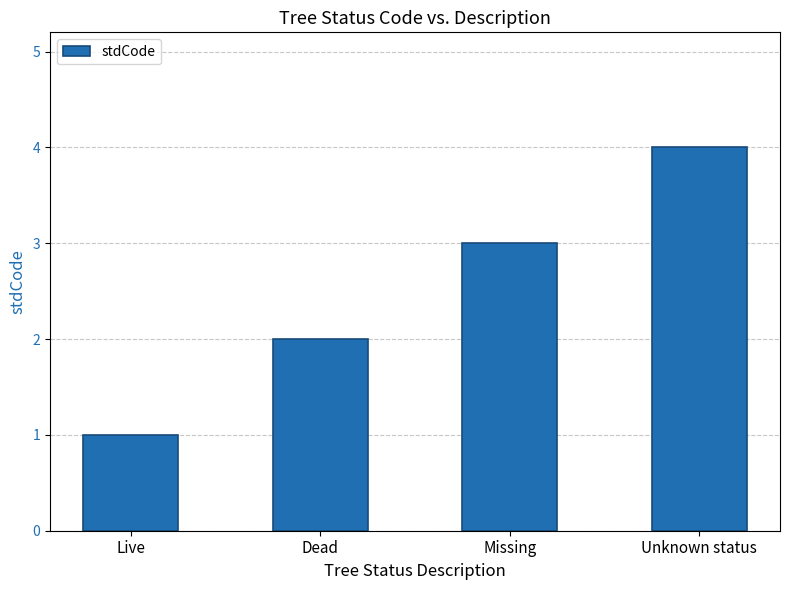

Reading right to left, what are all the values shown in this chart?

4	3	2	1